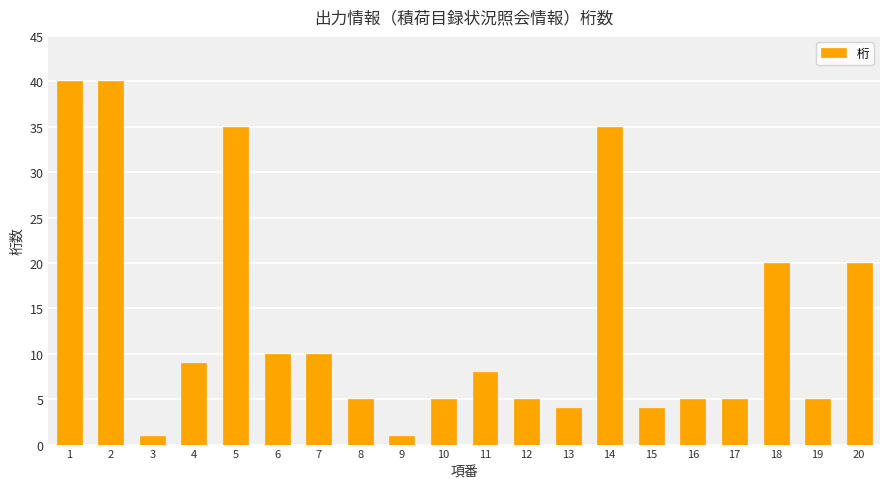

How many bars are there in total?

20